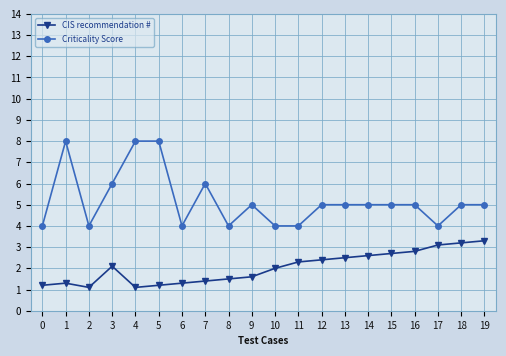

What is the total value across all series at 17?

7.1